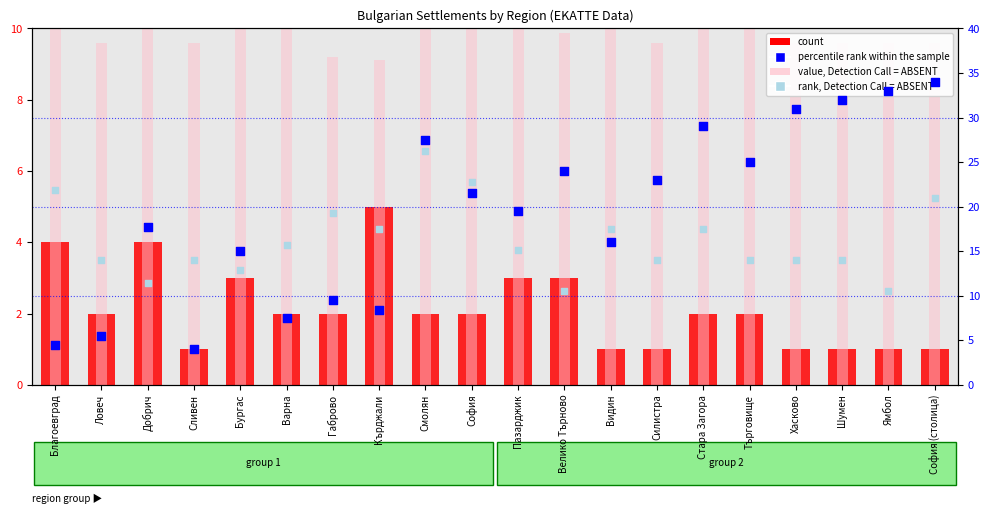

What are all the series names shown in the legend?

count, value, Detection Call = ABSENT, percentile rank within the sample, rank, Detection Call = ABSENT